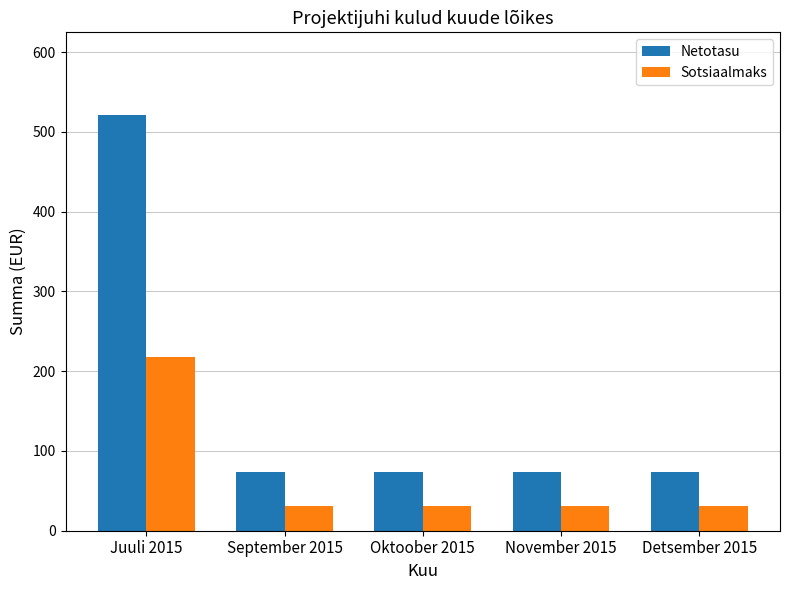

What are all the series names shown in the legend?

Netotasu, Sotsiaalmaks